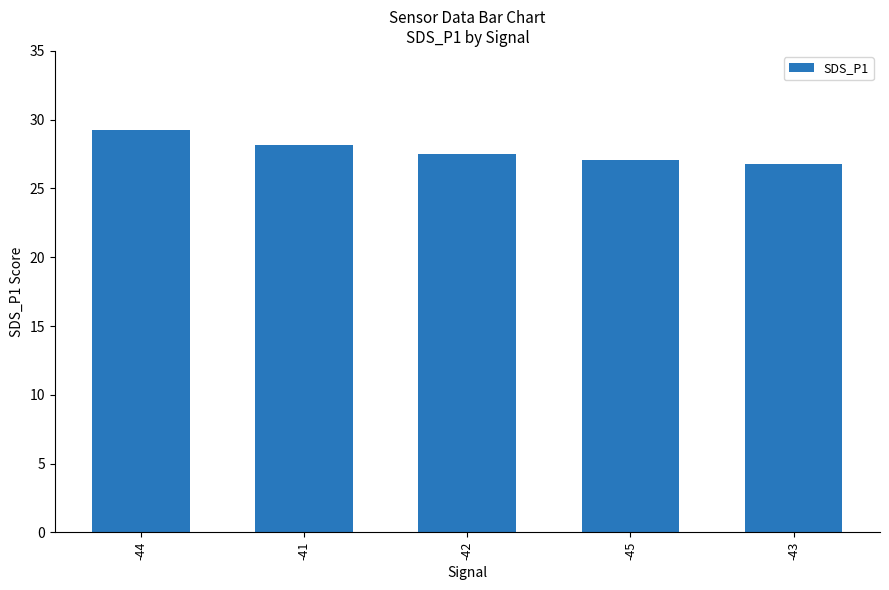

What is the sum of the values at -45 and -44?

56.3